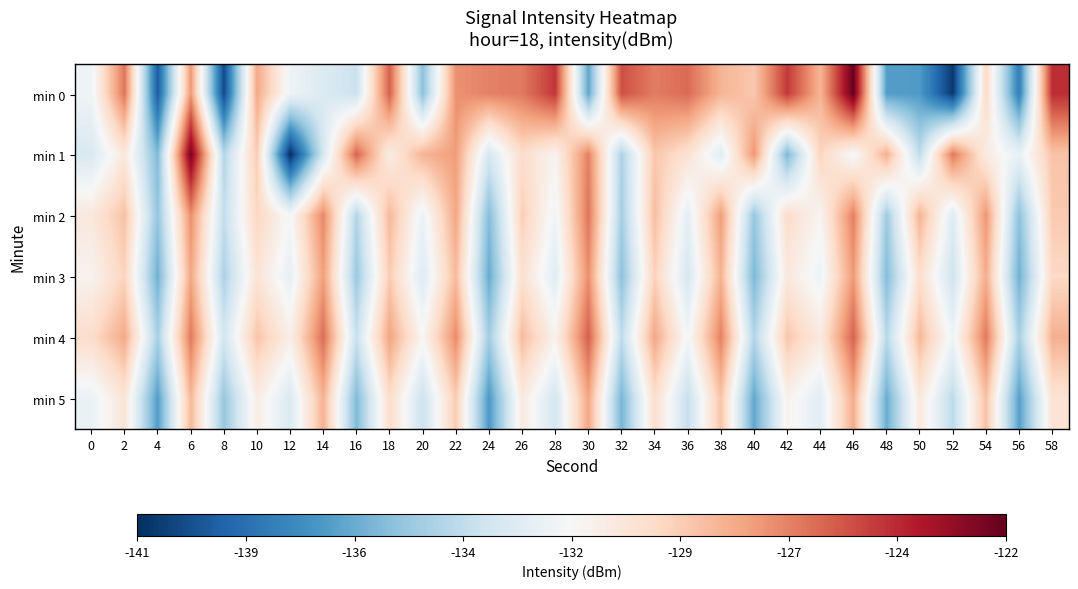

At which category is the sum across all series the highest?

6